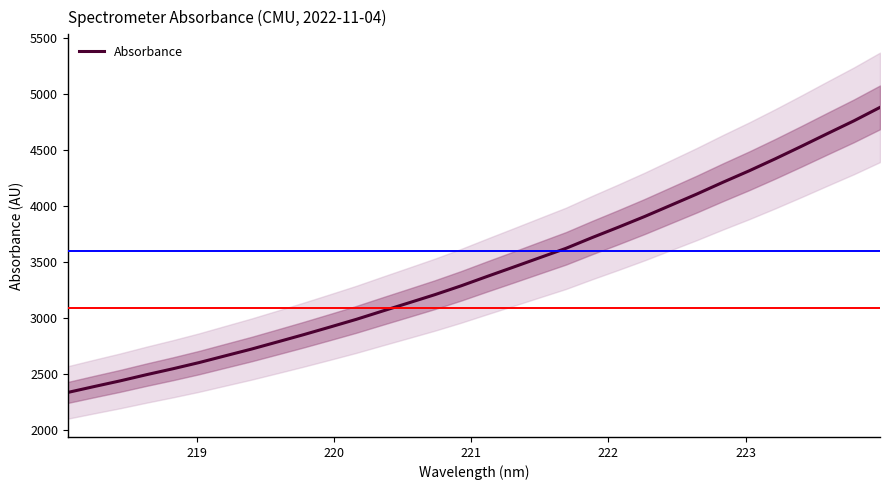

What is the lowest value of the Absorbance series?

2339.3